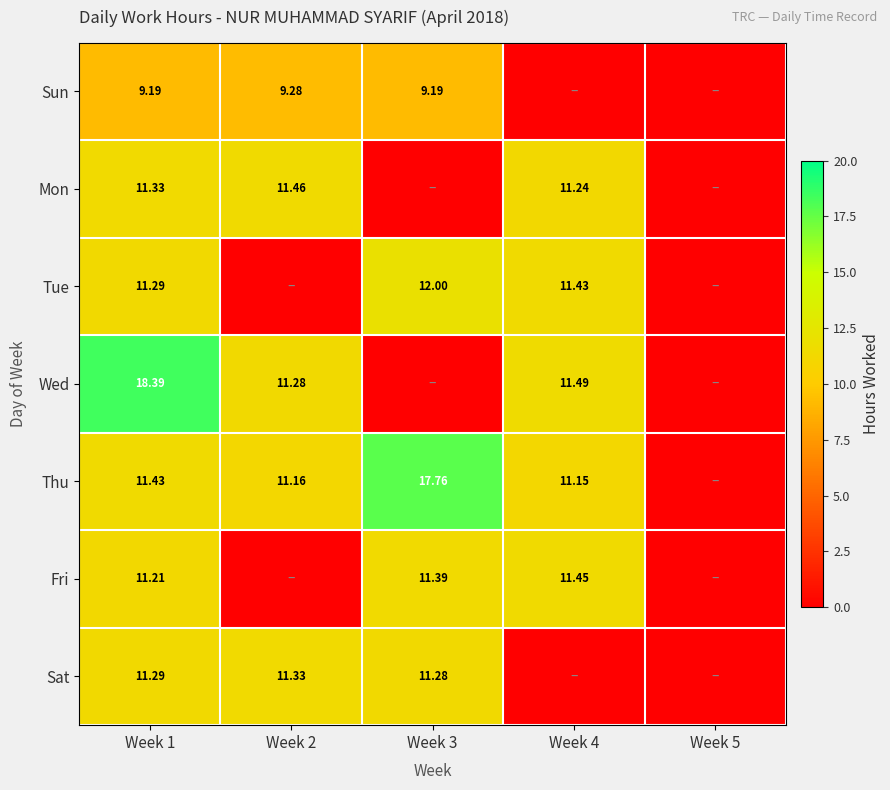

Is the value of Mon at Week 4 greater than the value of Sat at Week 3?

No